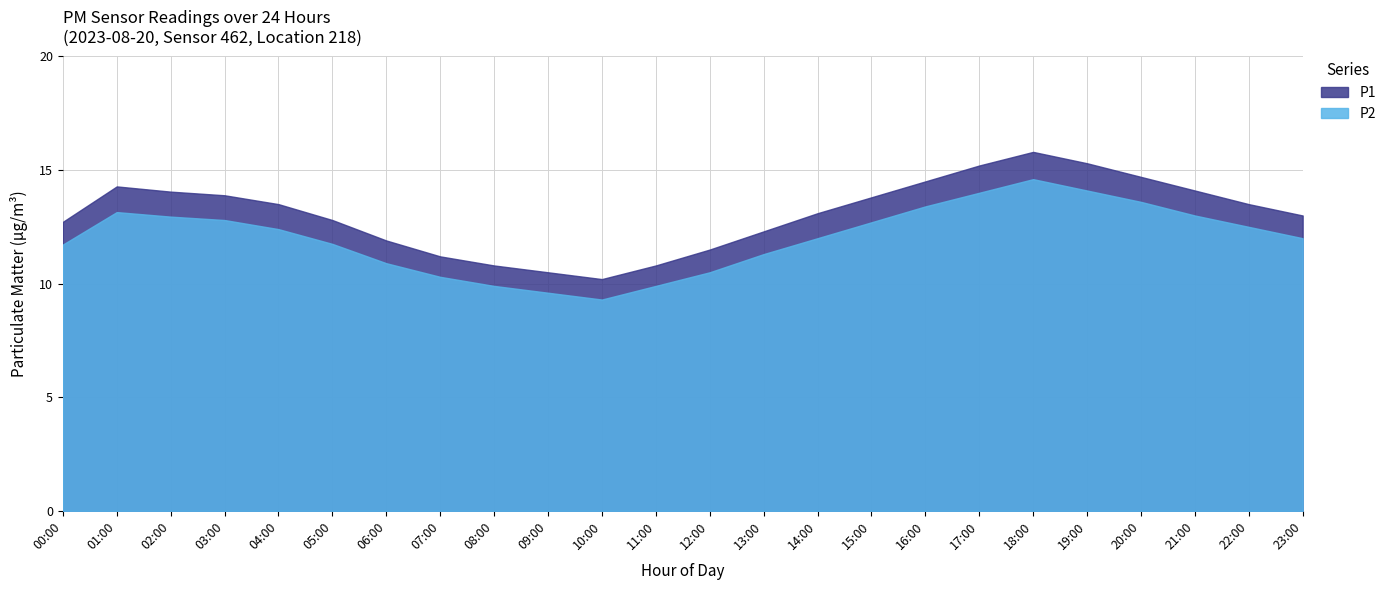

List the series in order of their peak value, highest first.

P1, P2